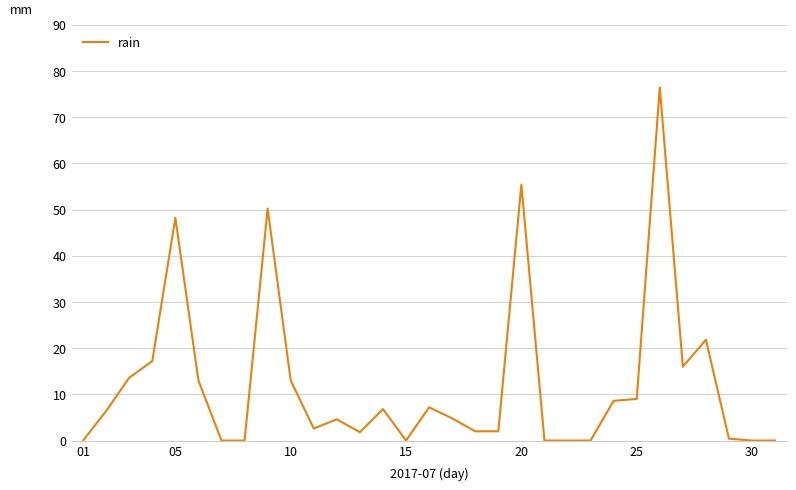

What is the difference between the maximum and minimum values?

76.4